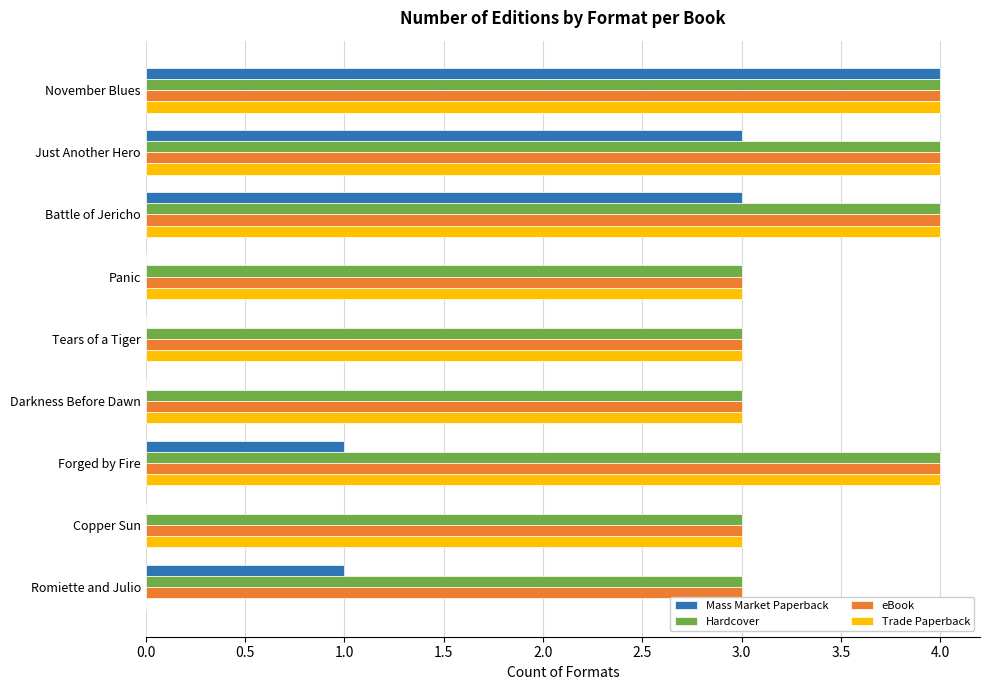

What is the sum of all Trade Paperback values?

28